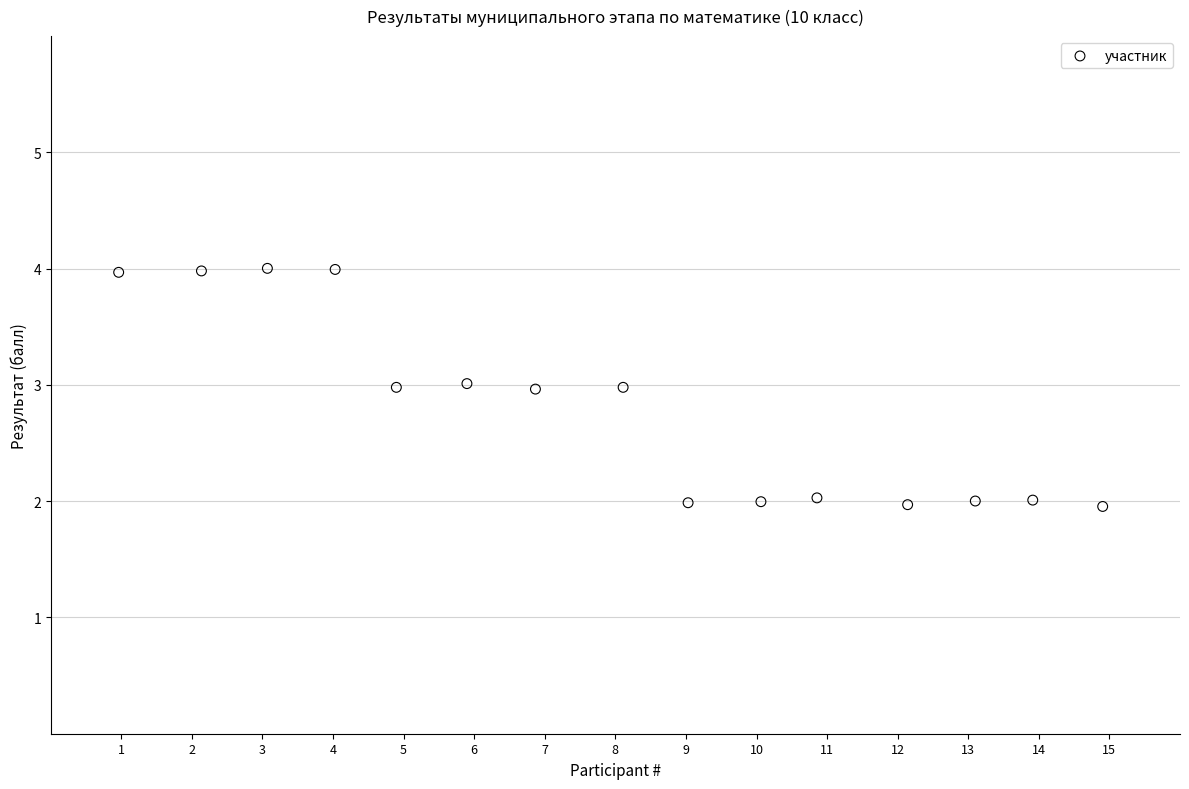

What is the range of X values (max minus min)?

13.9